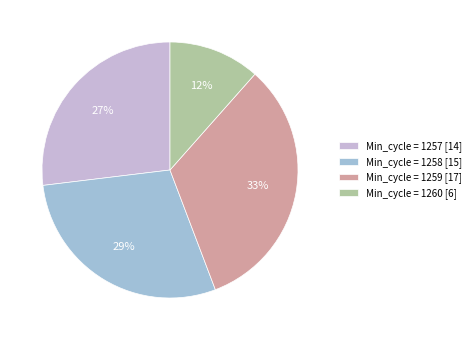

How many segments does this pie chart have?

4